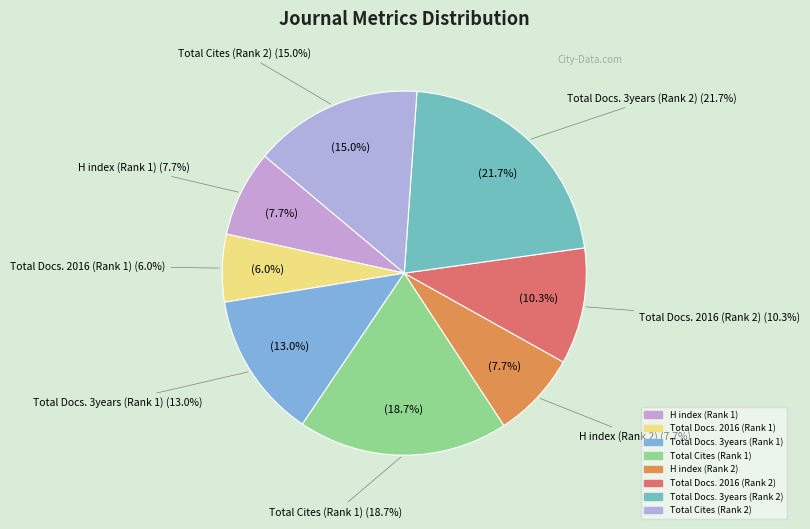

Is the sum of H index (Rank 2) and Total Docs. 3years (Rank 2) greater than half?

No